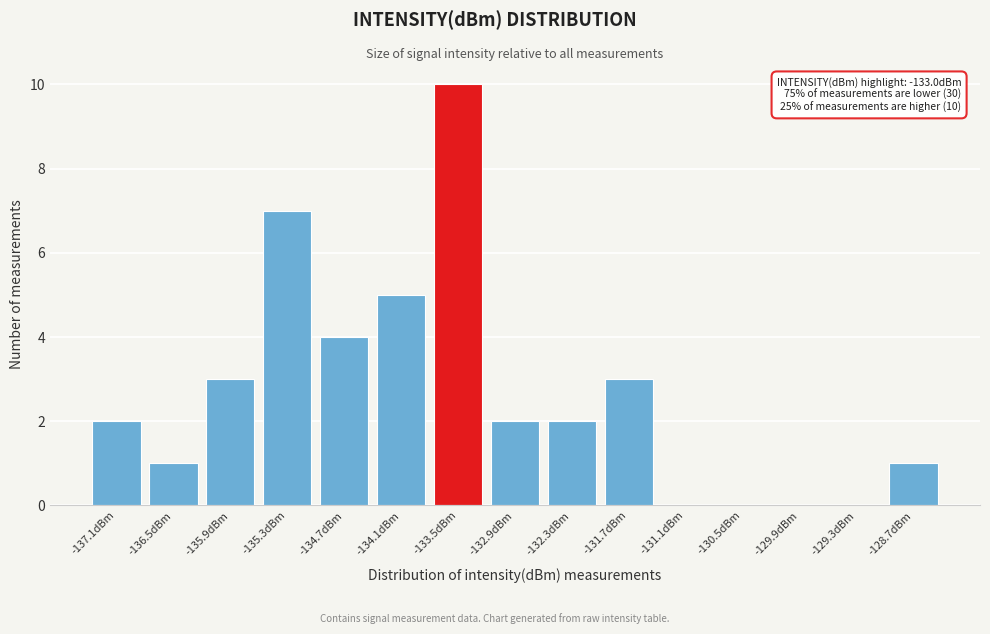

Reading right to left, what are all the values shown in this chart?

-128.7dBm=1	-129.3dBm=0	-129.9dBm=0	-130.5dBm=0	-131.1dBm=0	-131.7dBm=3	-132.3dBm=2	-132.9dBm=2	-133.5dBm=10	-134.1dBm=5	-134.7dBm=4	-135.3dBm=7	-135.9dBm=3	-136.5dBm=1	-137.1dBm=2